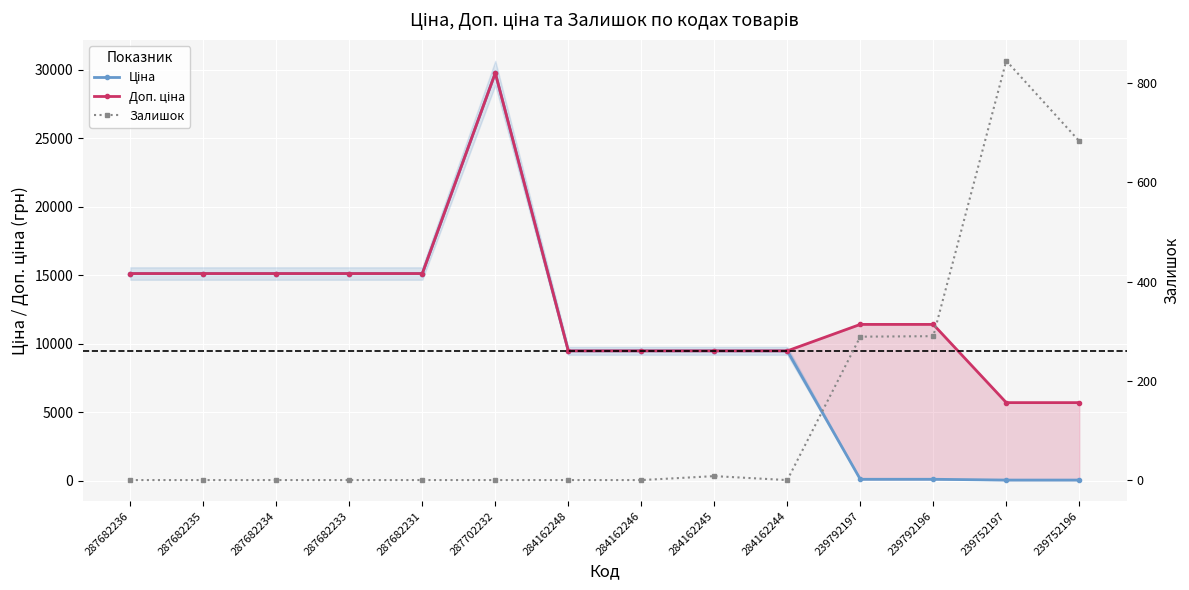

What position from the left is 287682231?

5